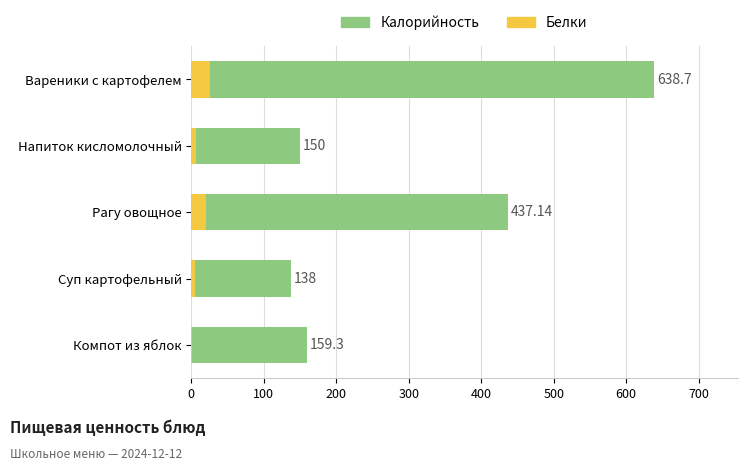

How many bars are there in total?

10